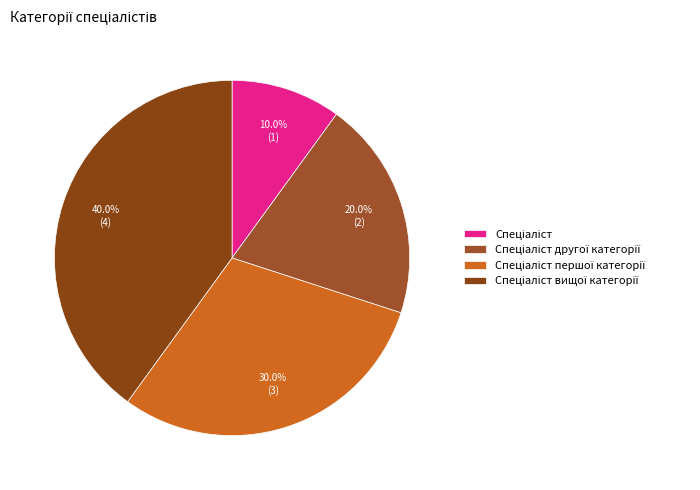

How many slices are in this pie chart?

4